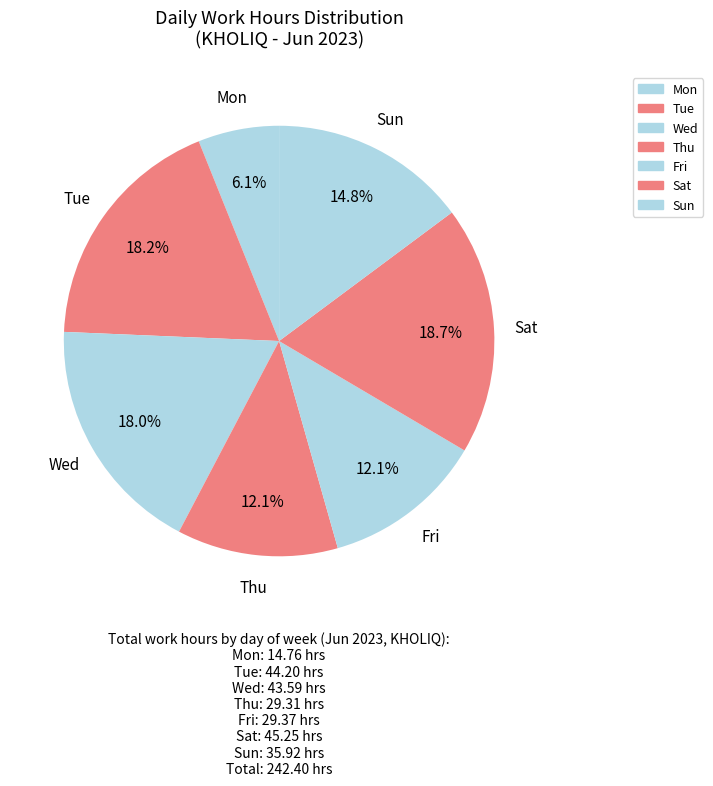

How many slices are in this pie chart?

7